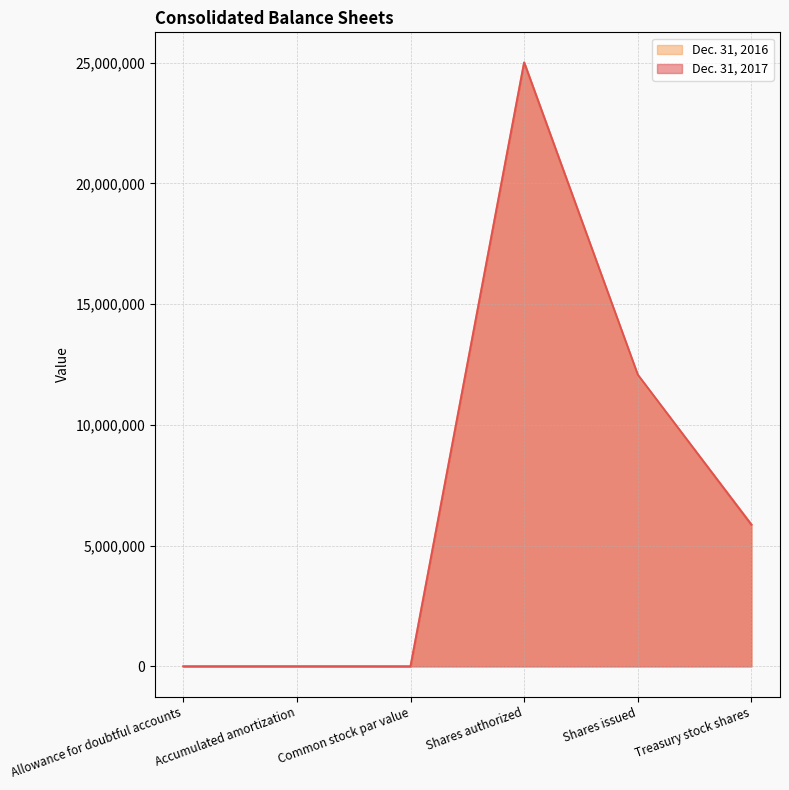

True or false: Dec. 31, 2016 has a value of 1028 at Allowance for doubtful accounts.

True